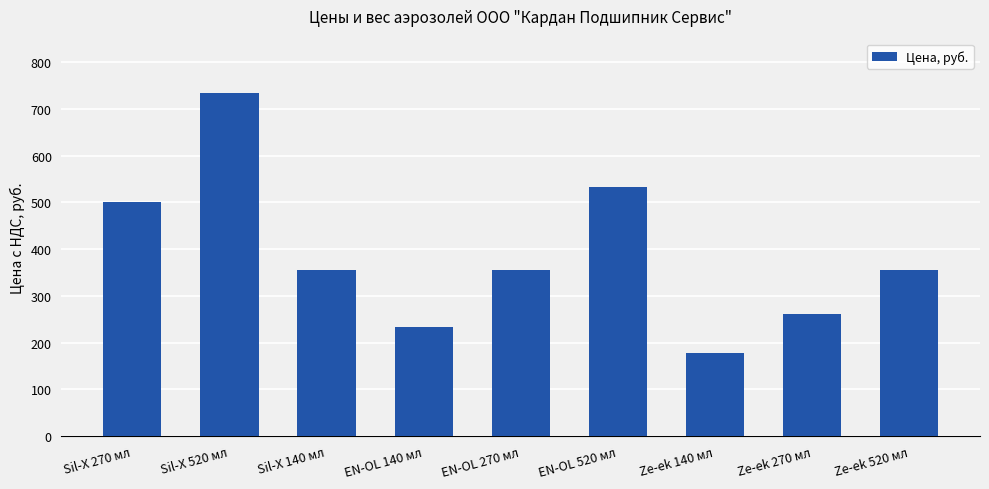

Which has a higher value, Ze-ek 140 мл or EN-OL 520 мл?

EN-OL 520 мл